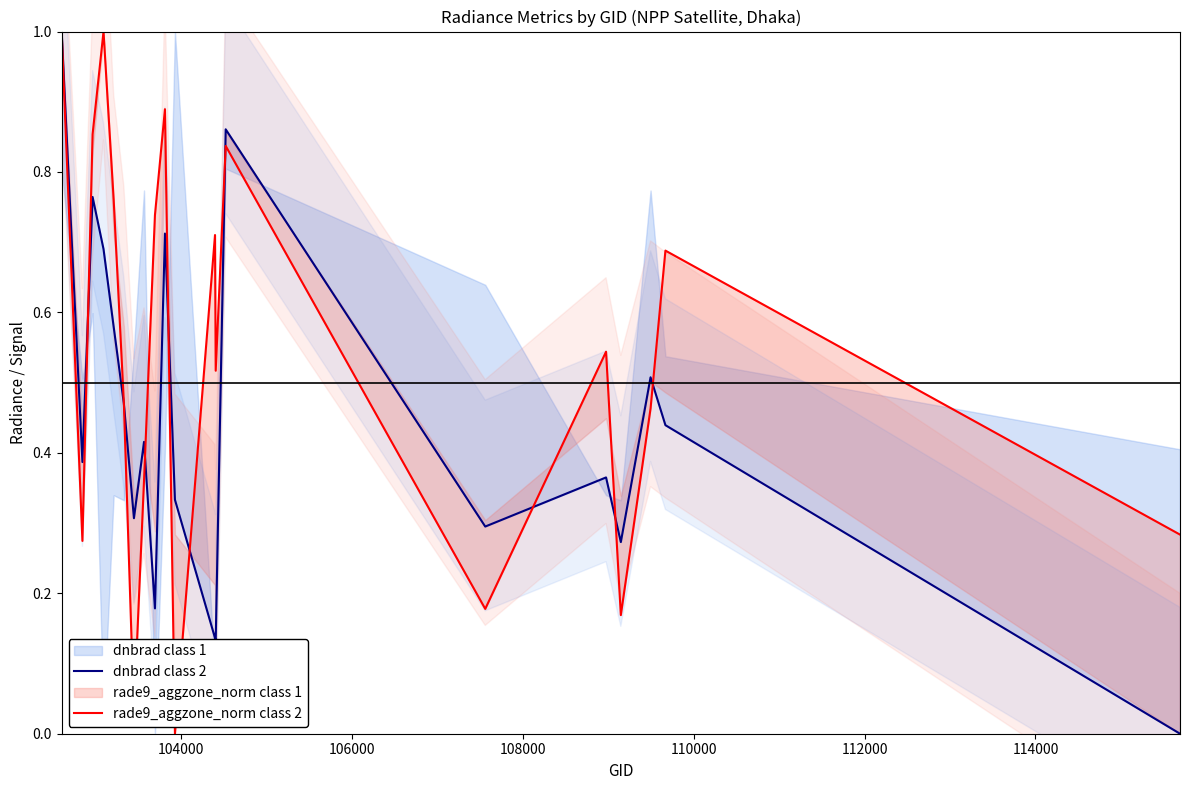

True or false: rade9_aggzone_norm class 2 and dnbrad class 2 intersect in this chart.

True